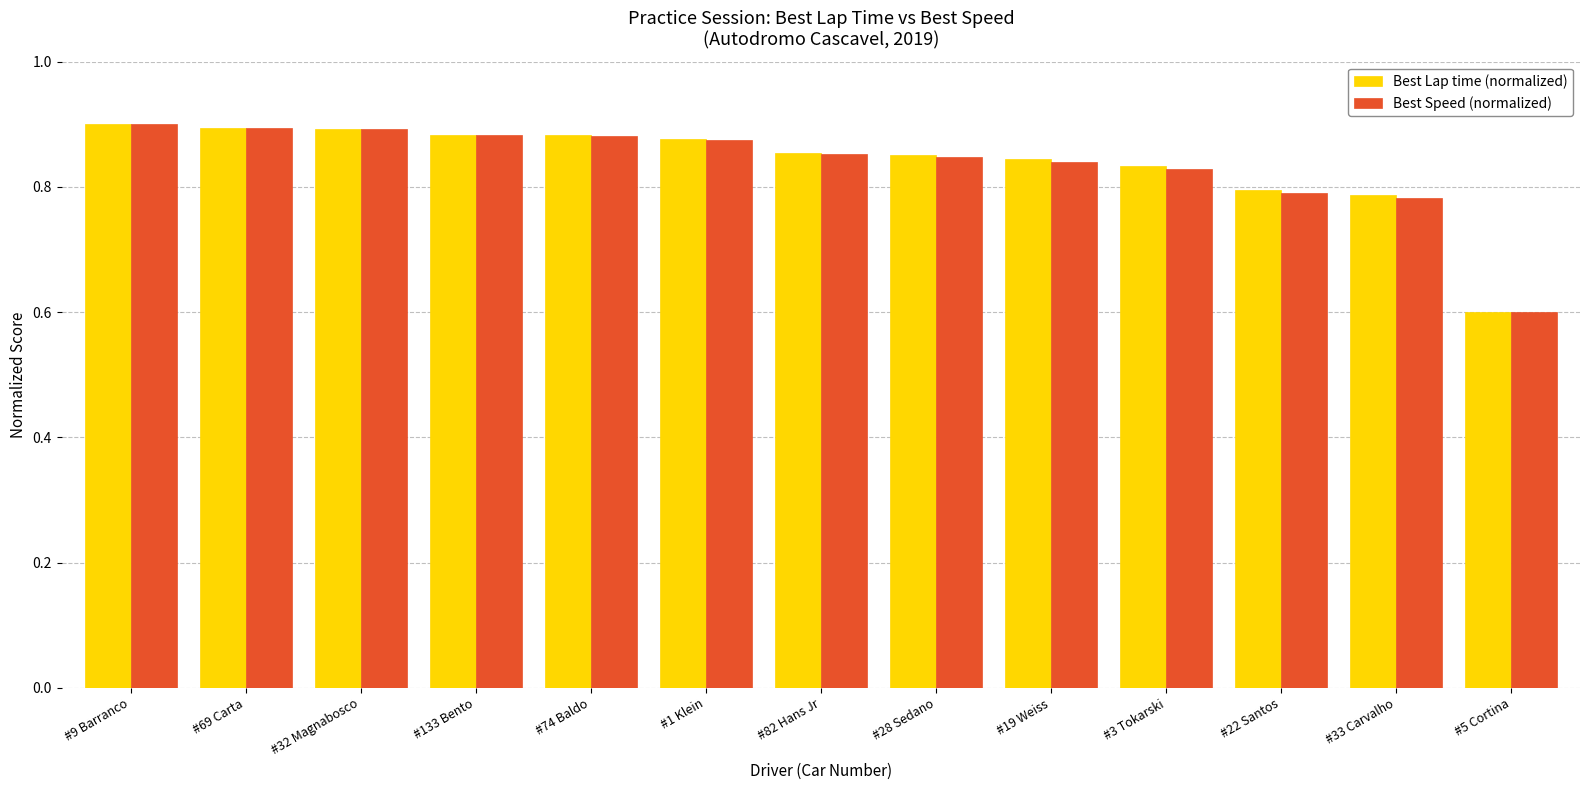

The Best Lap time (normalized) series shows 0.9 at #28 Sedano. True or false?

True